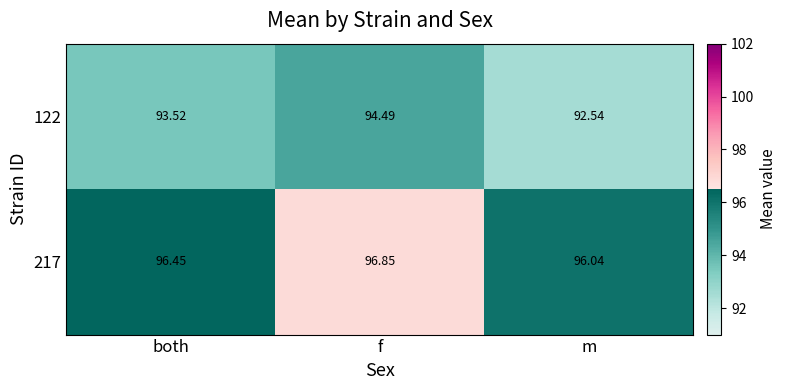

List the labels in order of 122 value, smallest first.

m, both, f